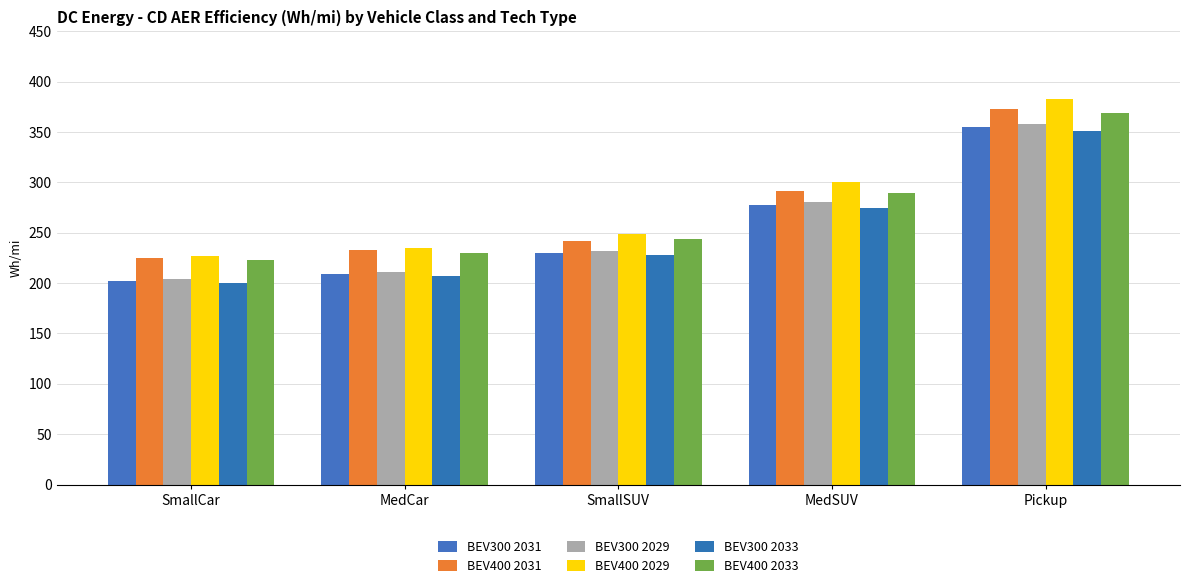

Which series changed the most between MedCar and MedSUV?

BEV300 2029